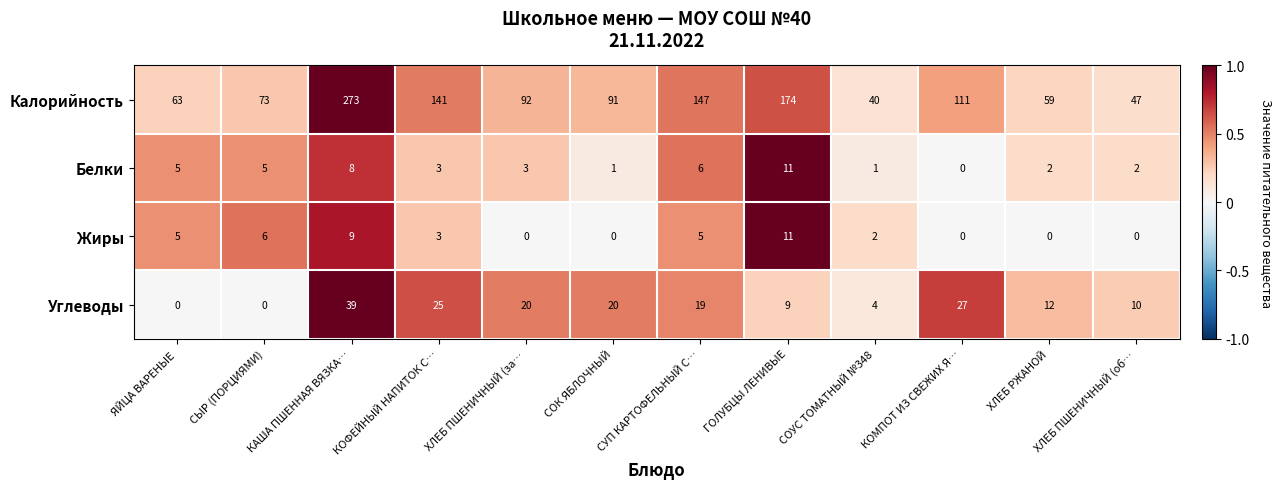

True or false: Белки has a value of 2 at КАША ПШЕННАЯ ВЯЗКА….

False